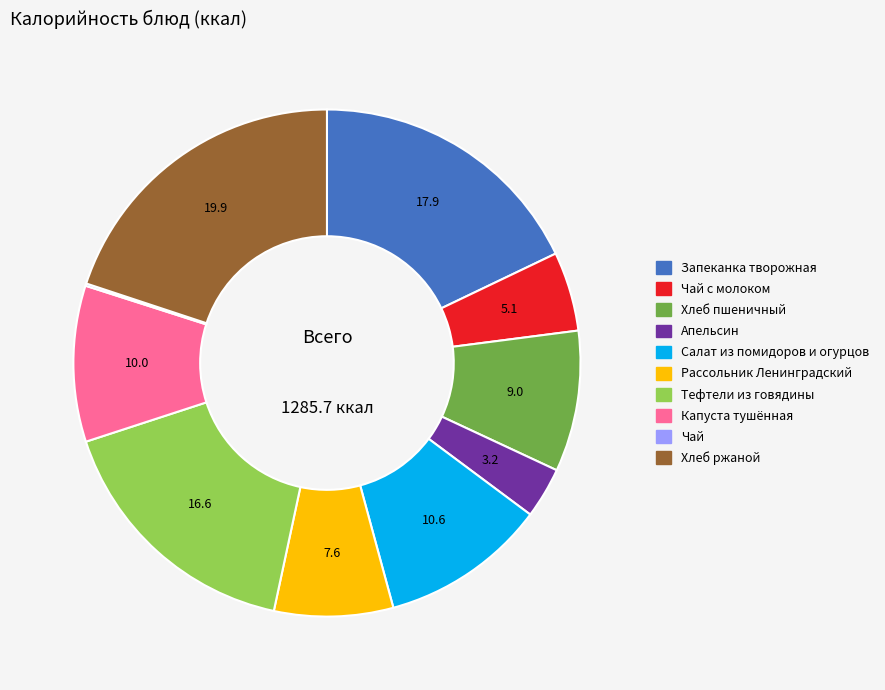

Is there any slice that represents more than half of the pie?

No